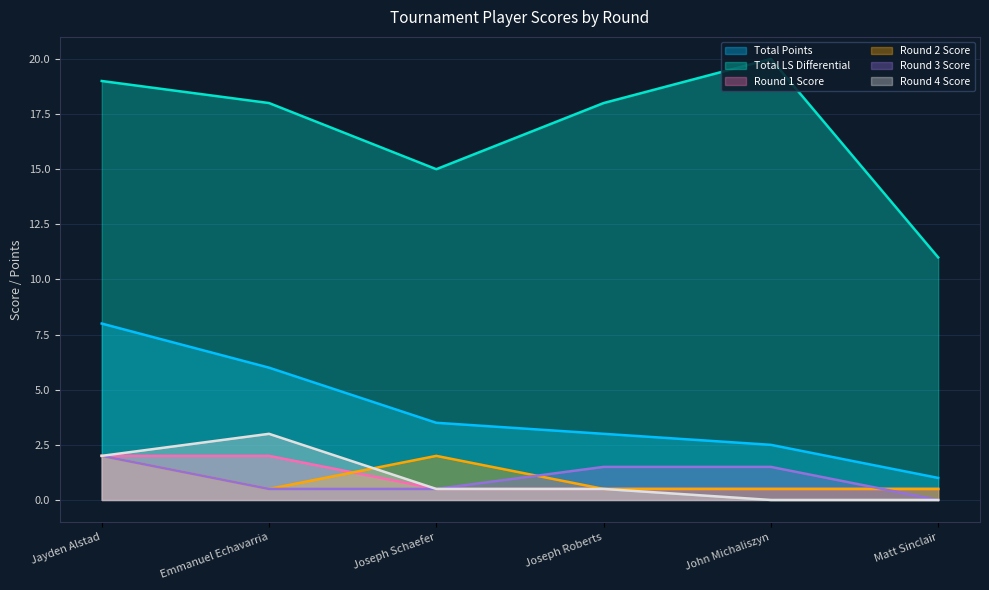

How many lines are shown in the chart?

6